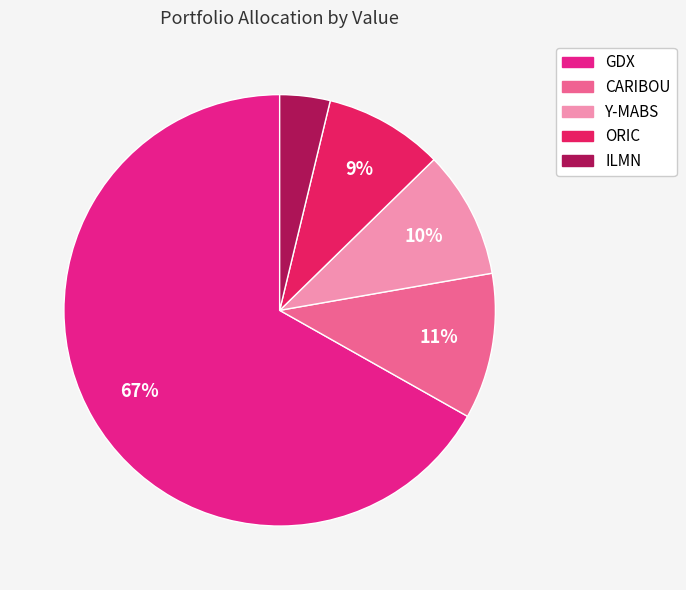

Is GDX the majority of the pie?

Yes